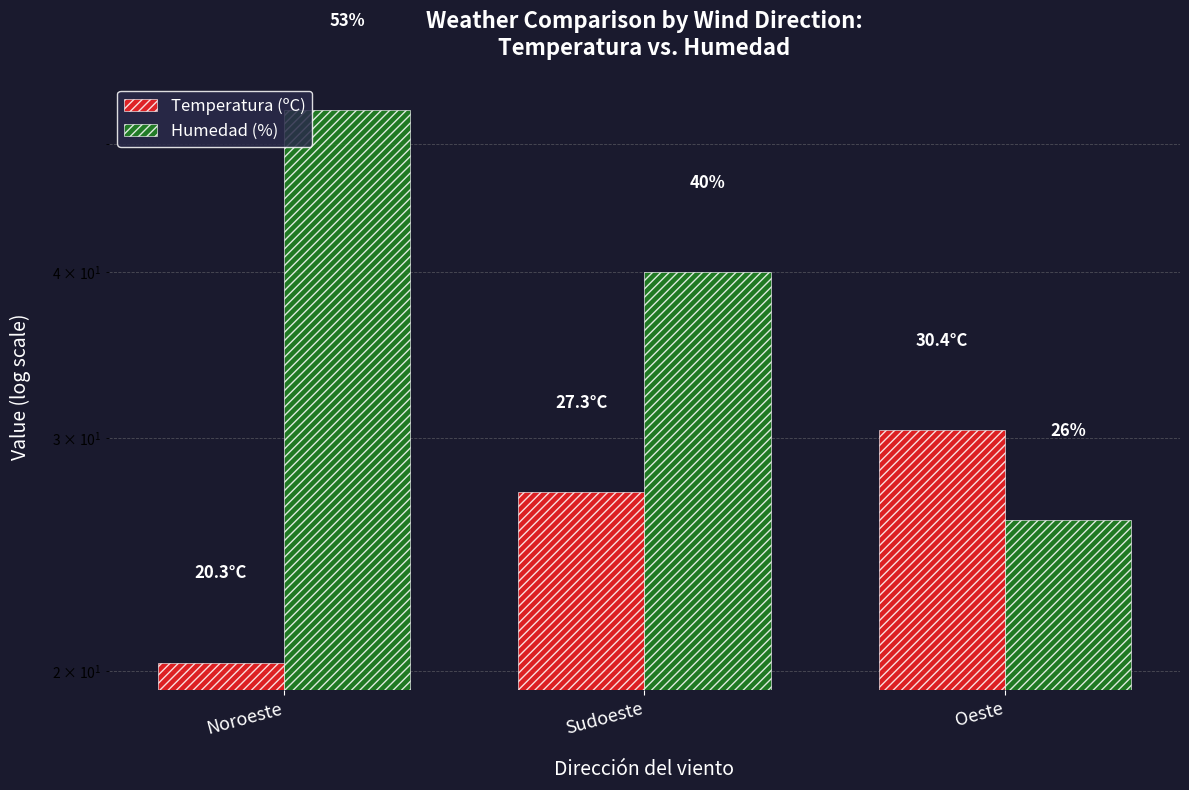

Reading left to right, what are all the values shown in this chart?

Temperatura (ºC): Noroeste=20.3	Sudoeste=27.3	Oeste=30.4
Humedad (%): Noroeste=53.0	Sudoeste=40.0	Oeste=26.0